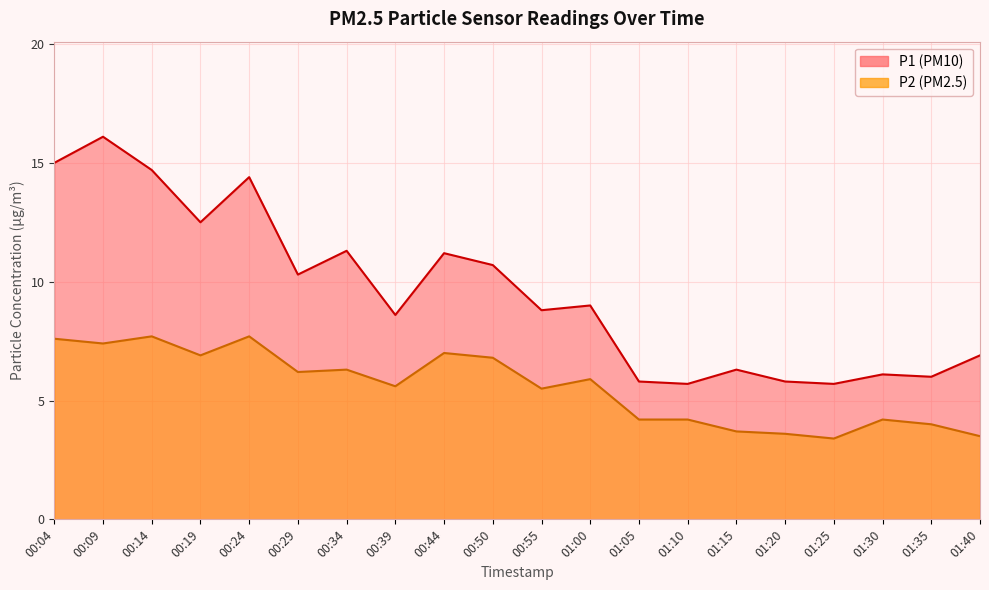

Reading left to right, extract all data points from this chart.

P1: 15.0	16.1	14.7	12.5	14.4	10.3	11.3	8.6	11.2	10.7	8.8	9.0	5.8	5.7	6.3	5.8	5.7	6.1	6.0	6.9
P2: 7.6	7.4	7.7	6.9	7.7	6.2	6.3	5.6	7.0	6.8	5.5	5.9	4.2	4.2	3.7	3.6	3.4	4.2	4.0	3.5